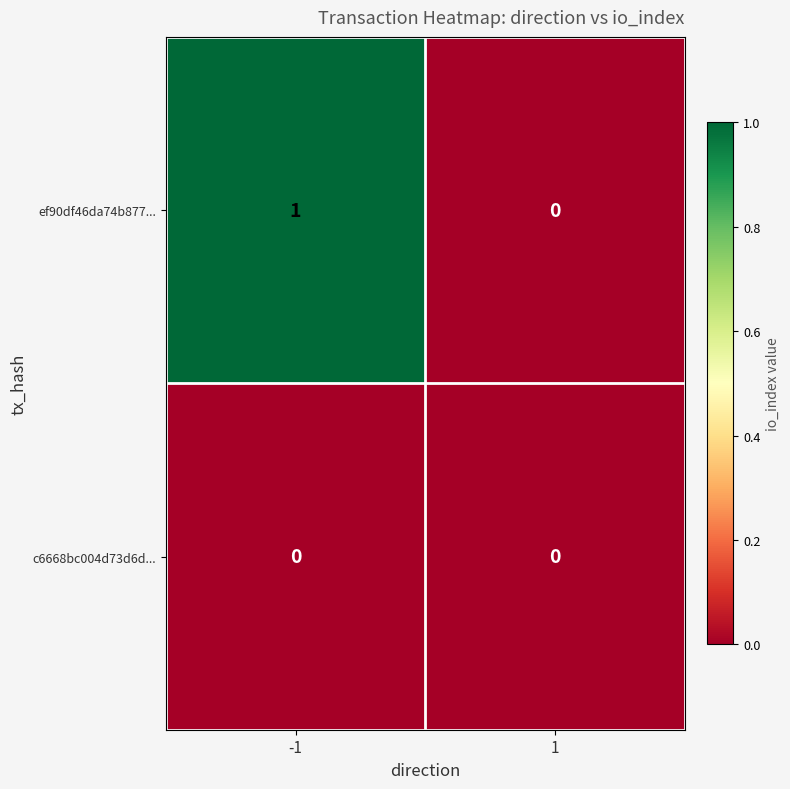

True or false: ef90df46da74b877... has a value of 2 at -1.

False